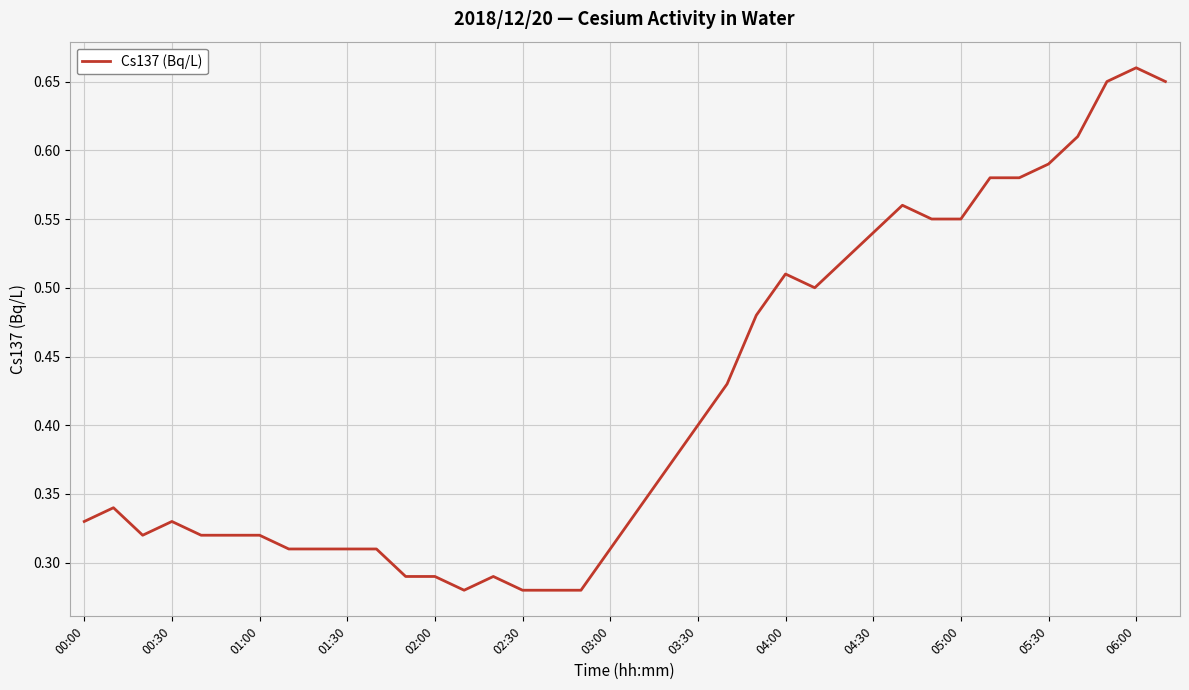

What is the smallest value displayed?

0.3